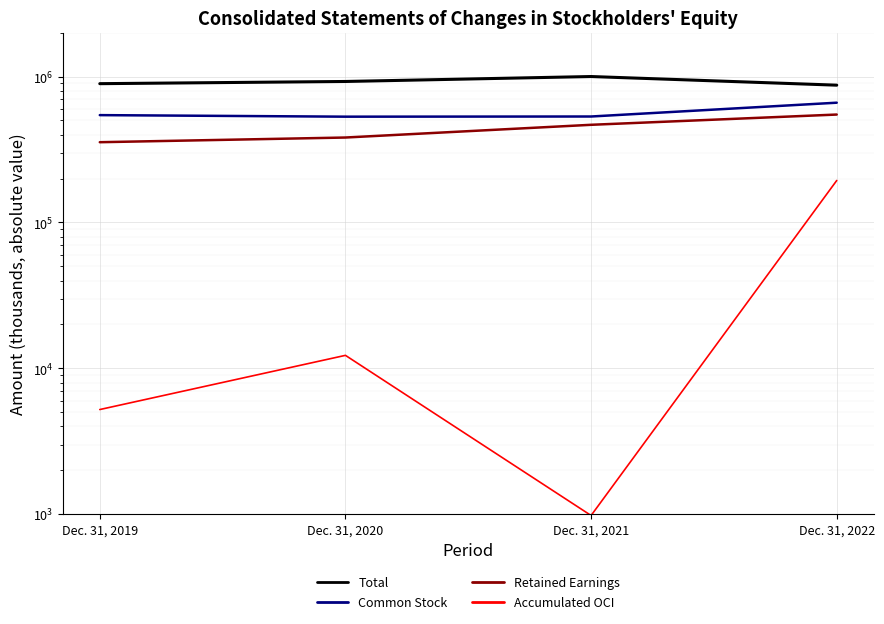

What is the smallest value displayed?

981